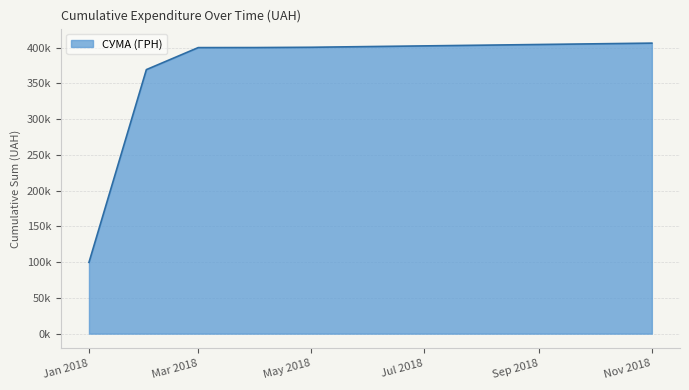

Is this an area chart (filled region under the line)?

Yes